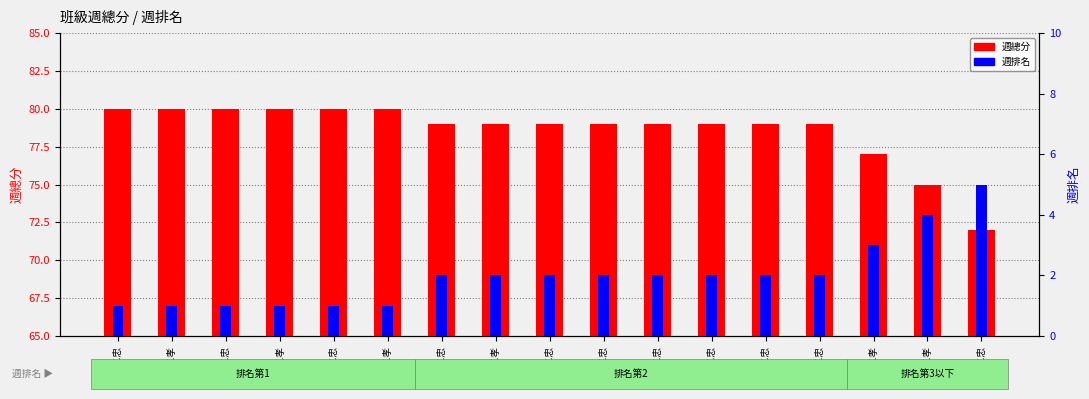

What are all the series names shown in the legend?

週總分, 週排名